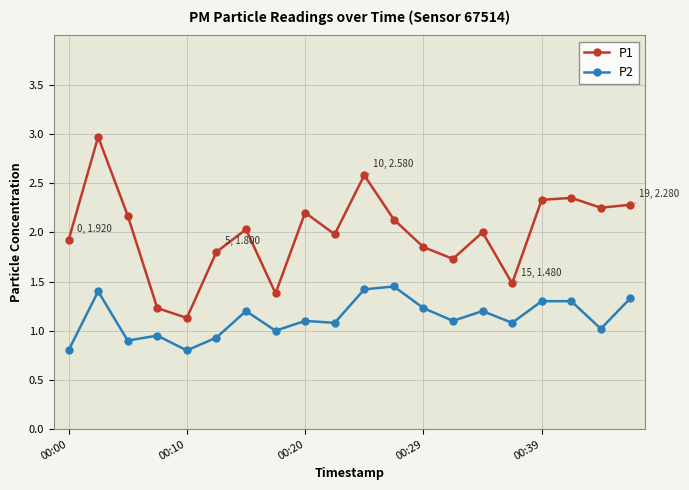

List the series in order of their overall mean, lowest first.

P2, P1